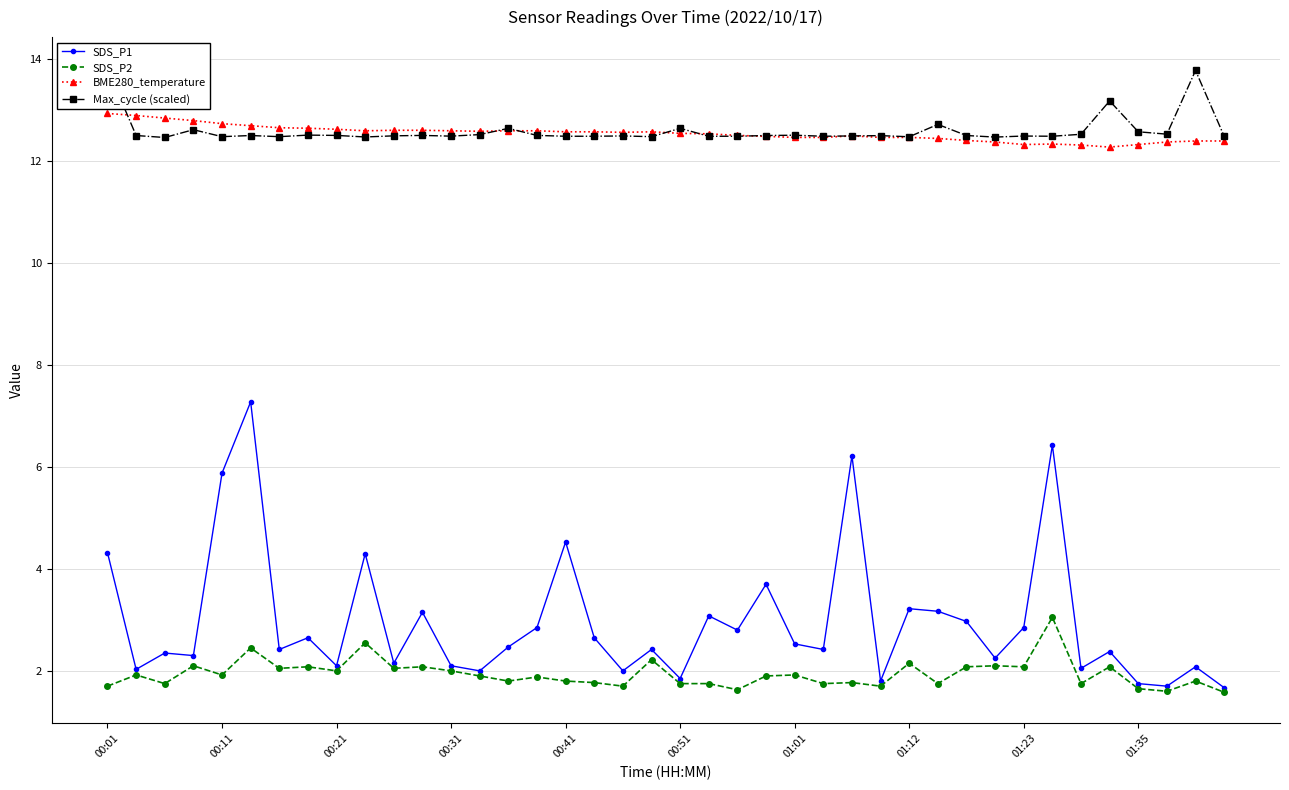

The value of SDS_P2 at 00:11 is 1.9. True or false?

True